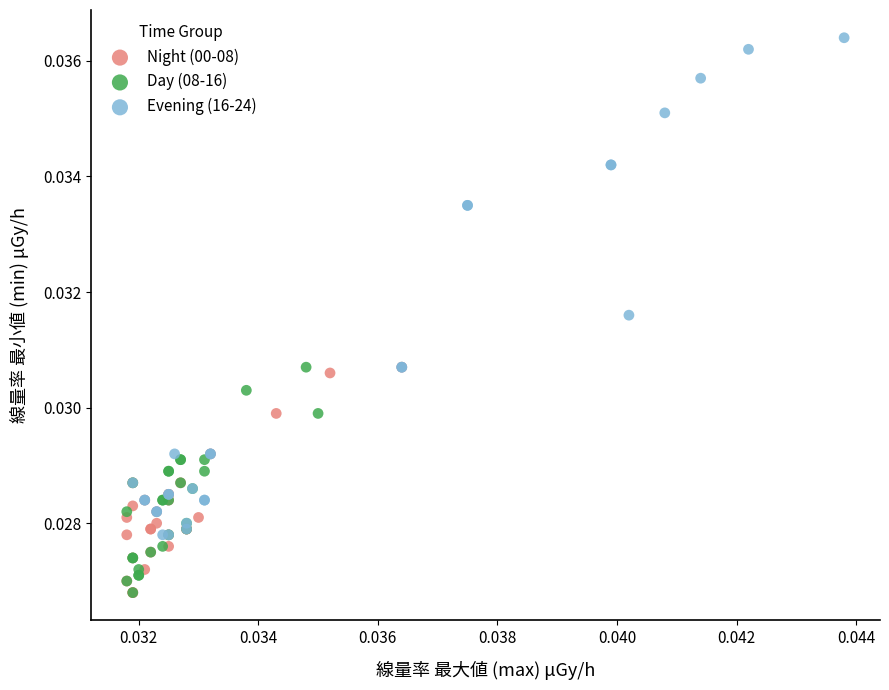

Which series has the widest spread of Y values?

Evening (16-24)